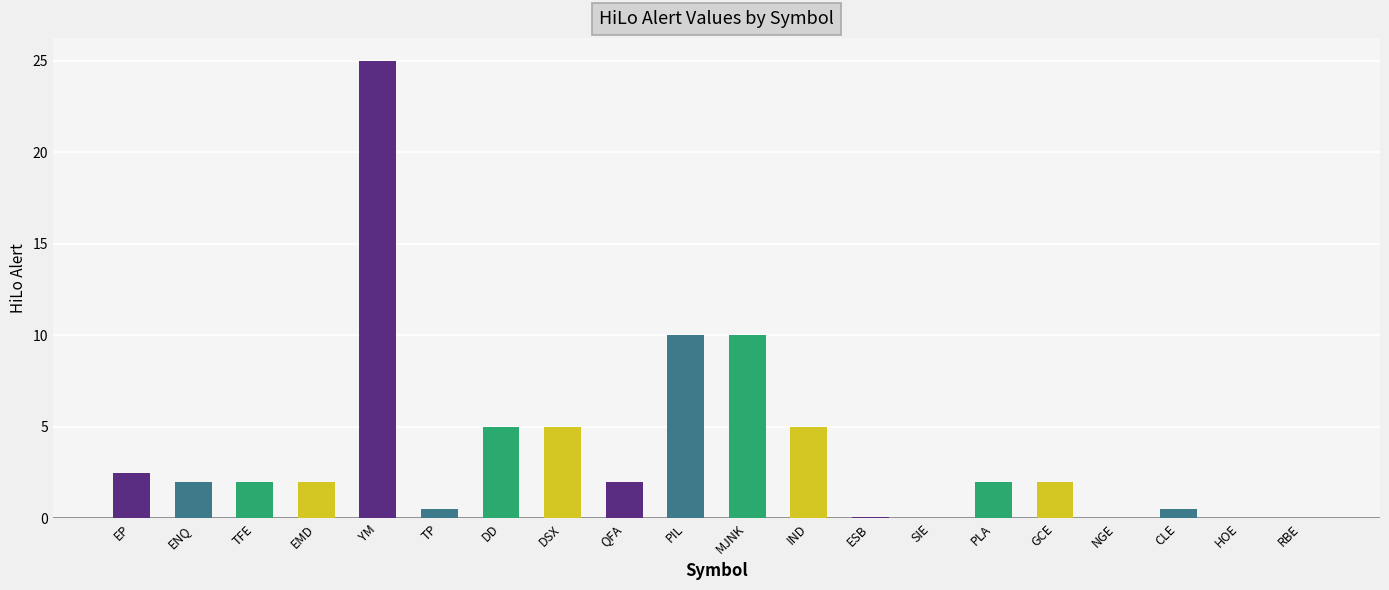

Reading right to left, what are all the values shown in this chart?

0.0	0.0	0.5	0.0	2.0	2.0	0.0	0.1	5.0	10.0	10.0	2.0	5.0	5.0	0.5	25.0	2.0	2.0	2.0	2.5